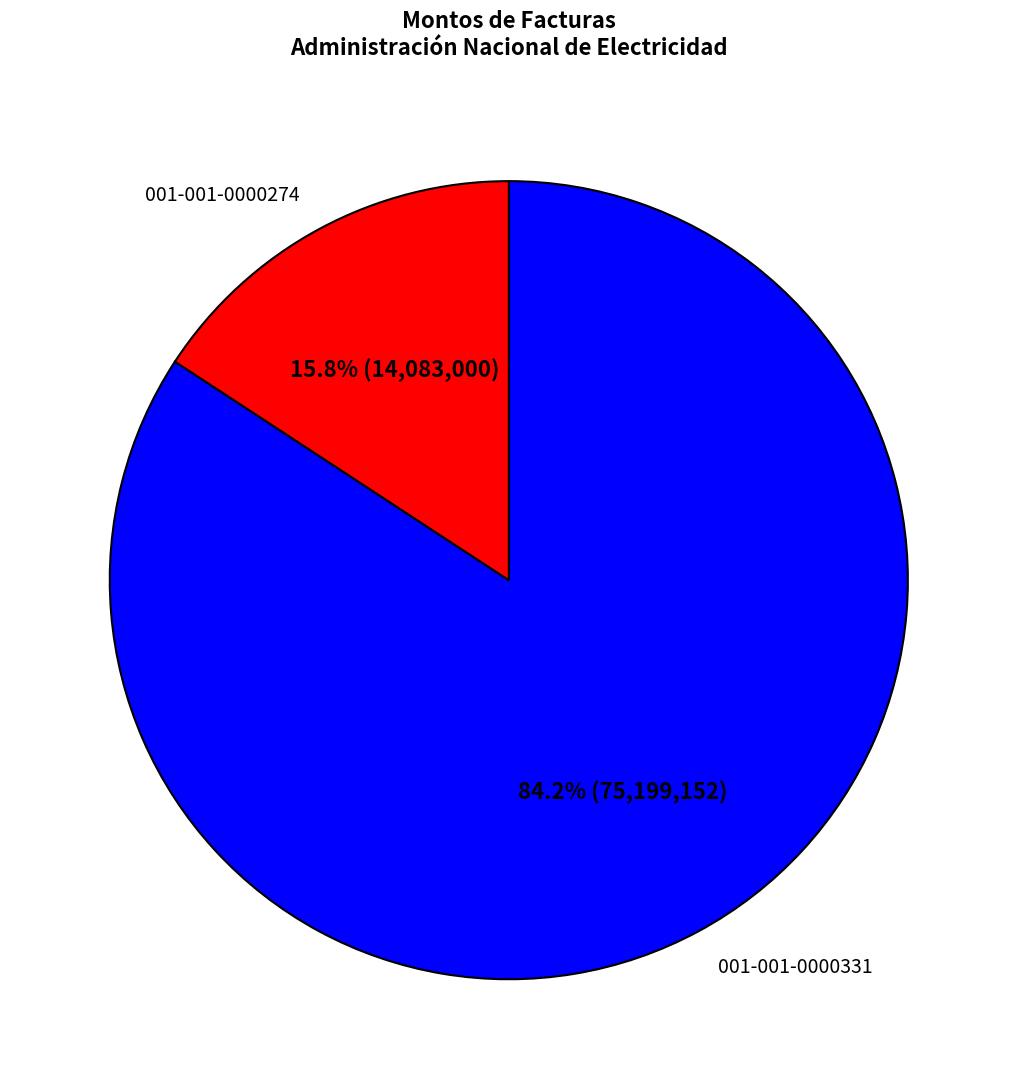

The 001-001-0000274 slice represents 16% of the pie. True or false?

True